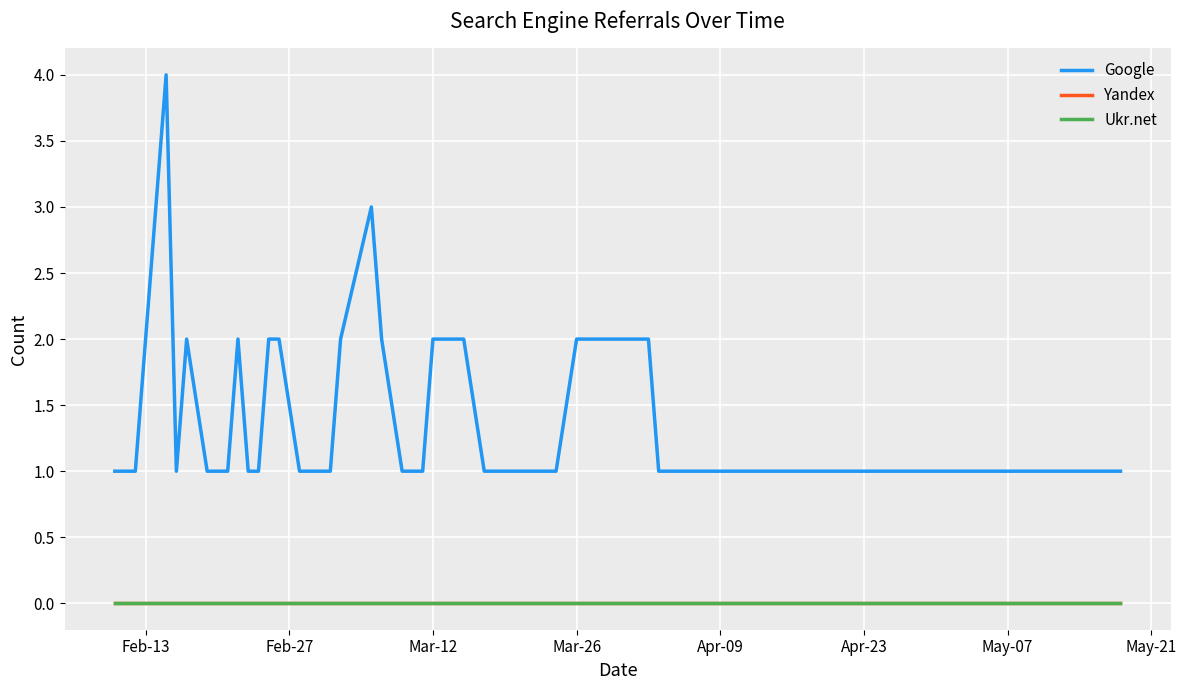

Which series has the widest spread of values?

Google